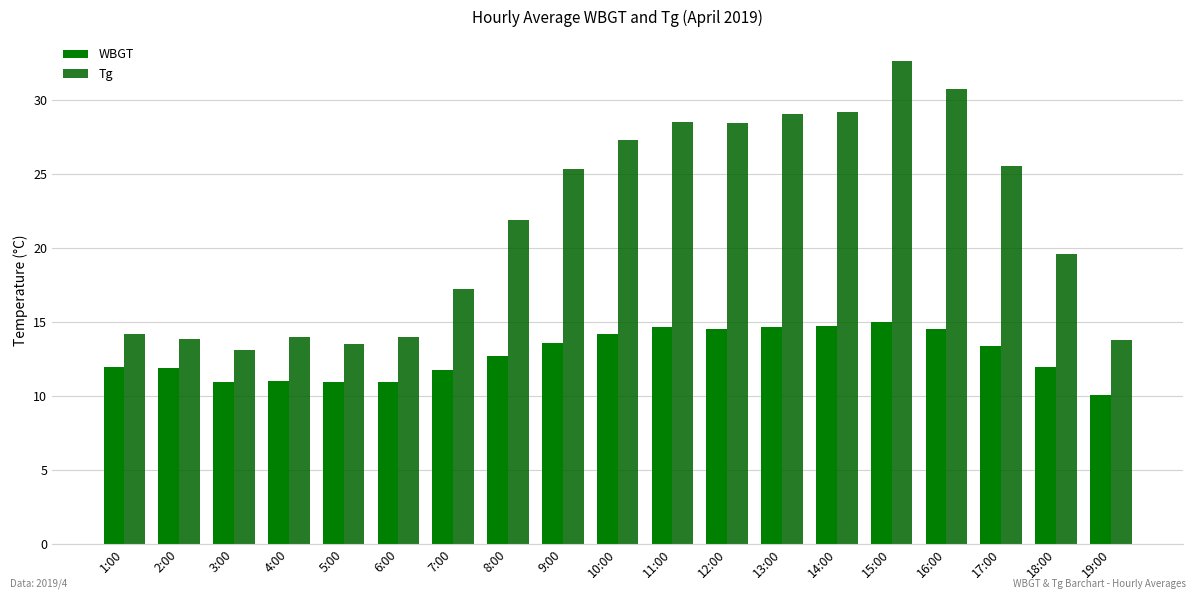

What is the sum of all WBGT values?

243.1